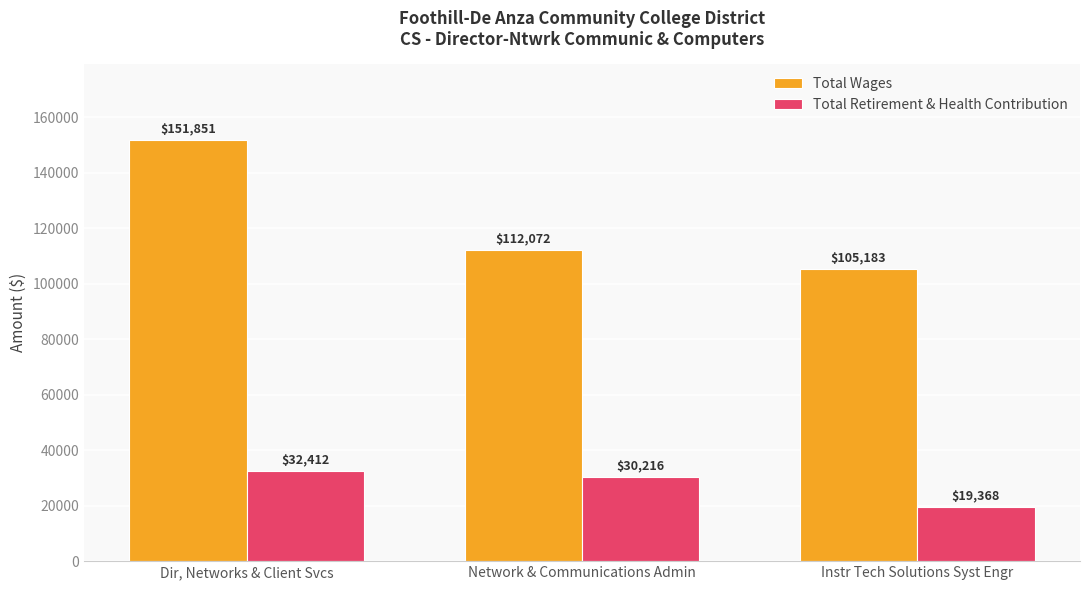

List the labels in order of Total Retirement & Health Contribution value, smallest first.

Instr Tech Solutions Syst Engr, Network & Communications Admin, Dir, Networks & Client Svcs